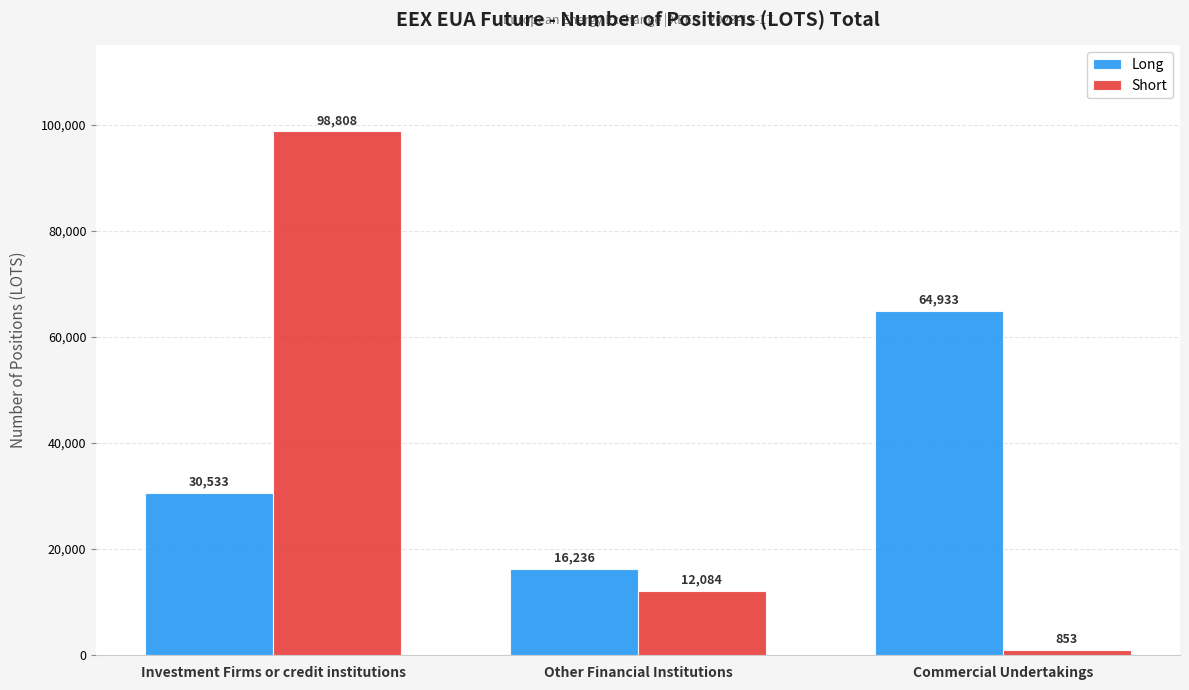

Which category has the highest value across all series?

Investment Firms or credit institutions